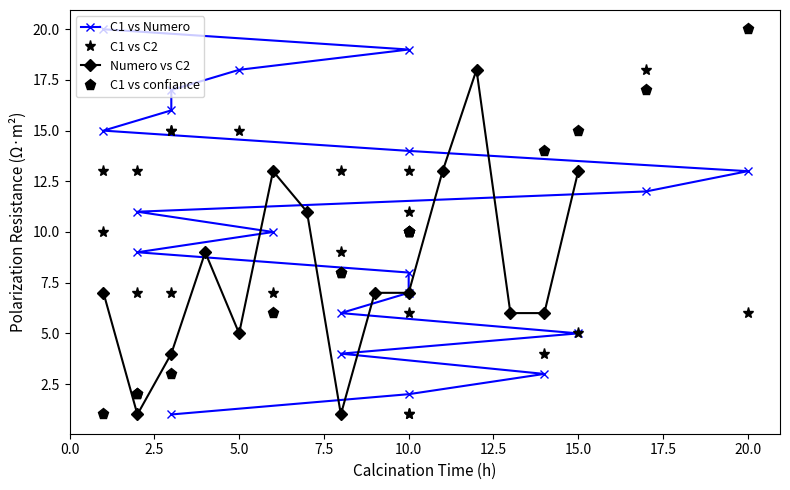

The value of Numero vs C2 at 15.0 is 18. True or false?

False